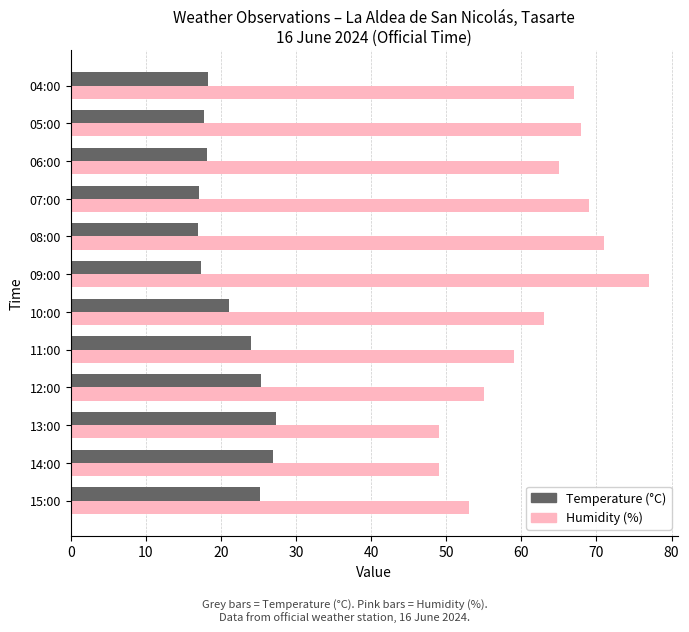

Which category has the highest value in the Humidity (%) series?

09:00